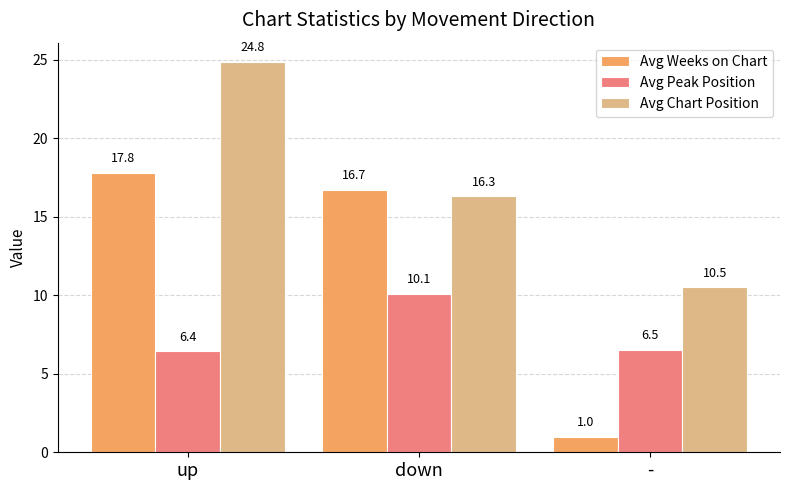

What is the total value across all series at up?

49.1